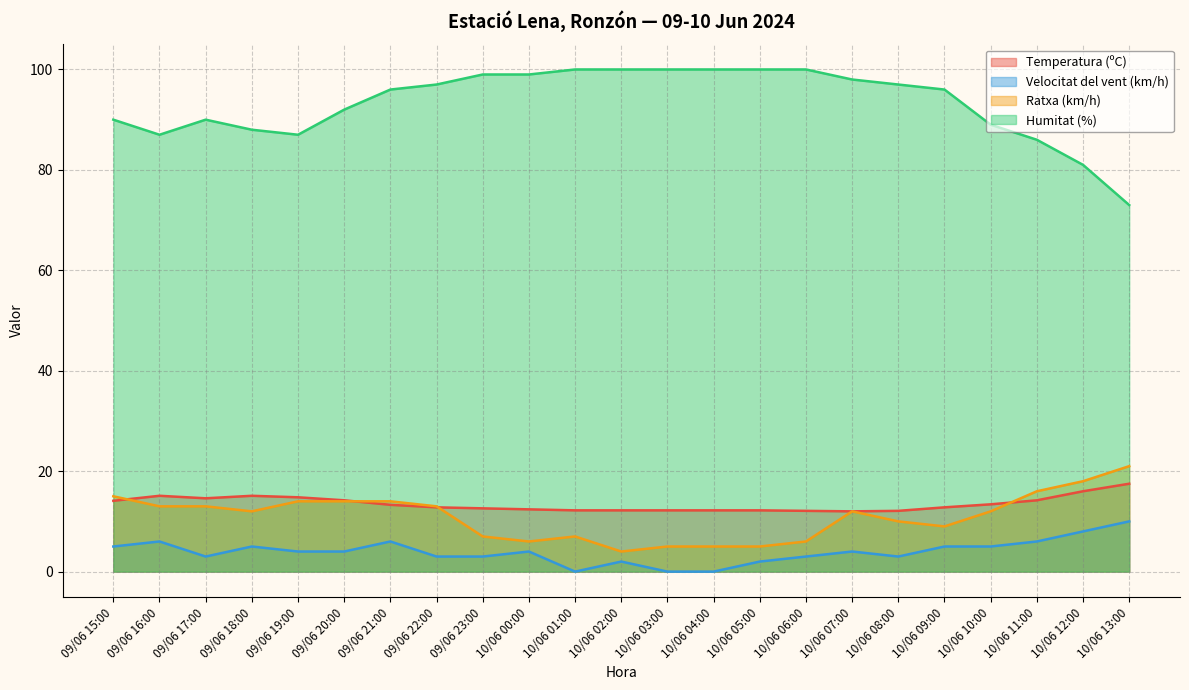

How many data points in Temperatura (ºC) are above 12?

22